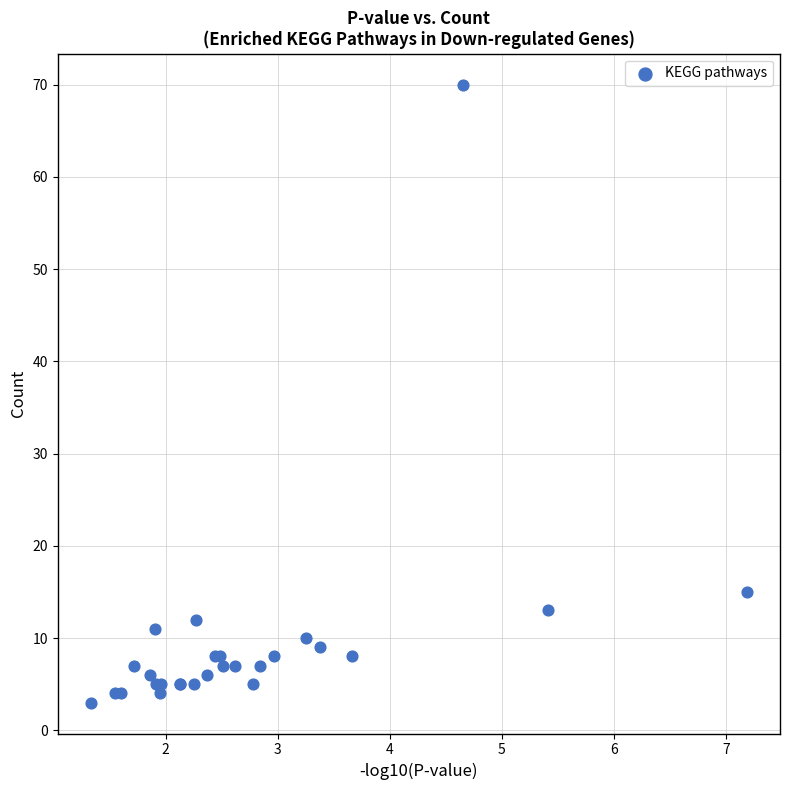

What Y value in the scatter plot is closest to 36?

15